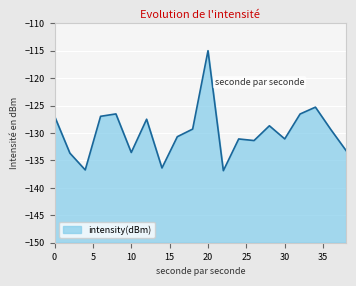

List the labels in order of value, largest first.

20, 34, 8, 32, 0, 6, 12, 28, 18, 36, 16, 30, 24, 26, 38, 10, 2, 14, 4, 22